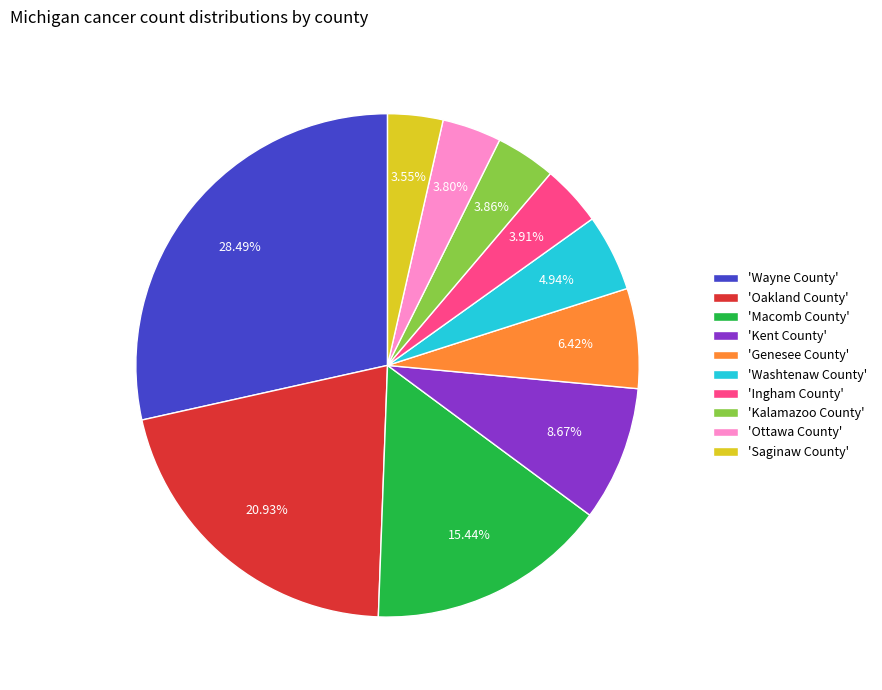

Which category has the biggest portion of the pie?

'Wayne County'